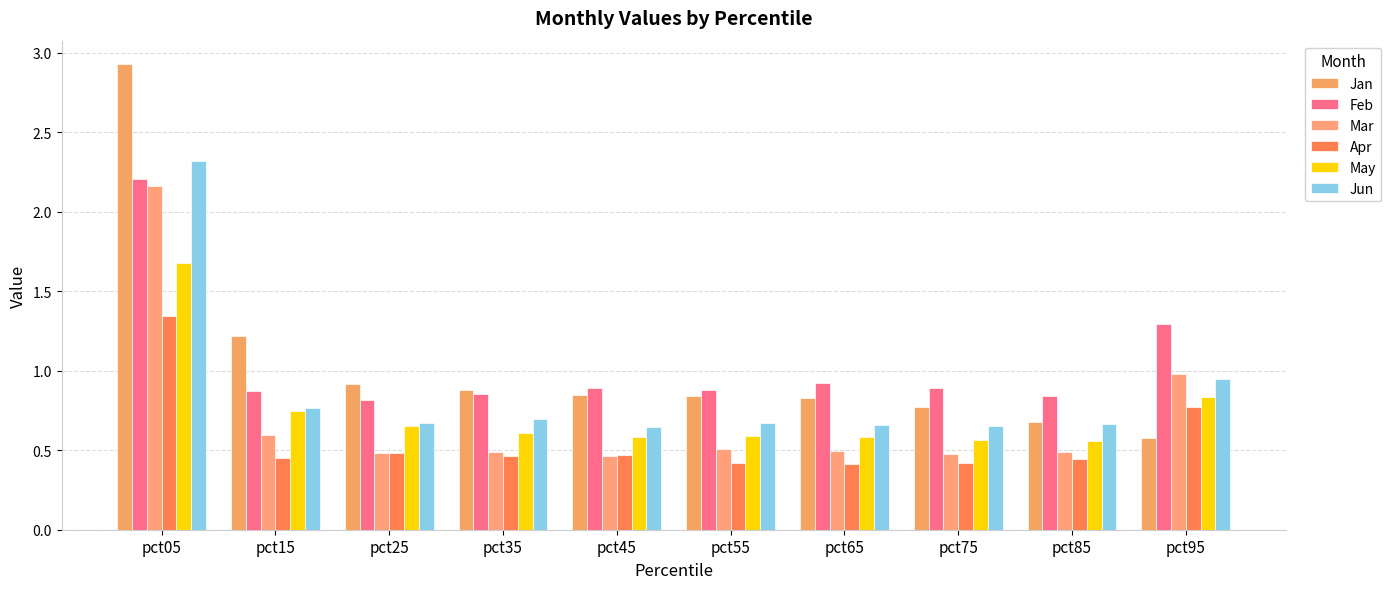

Count the number of categories in the chart.

10